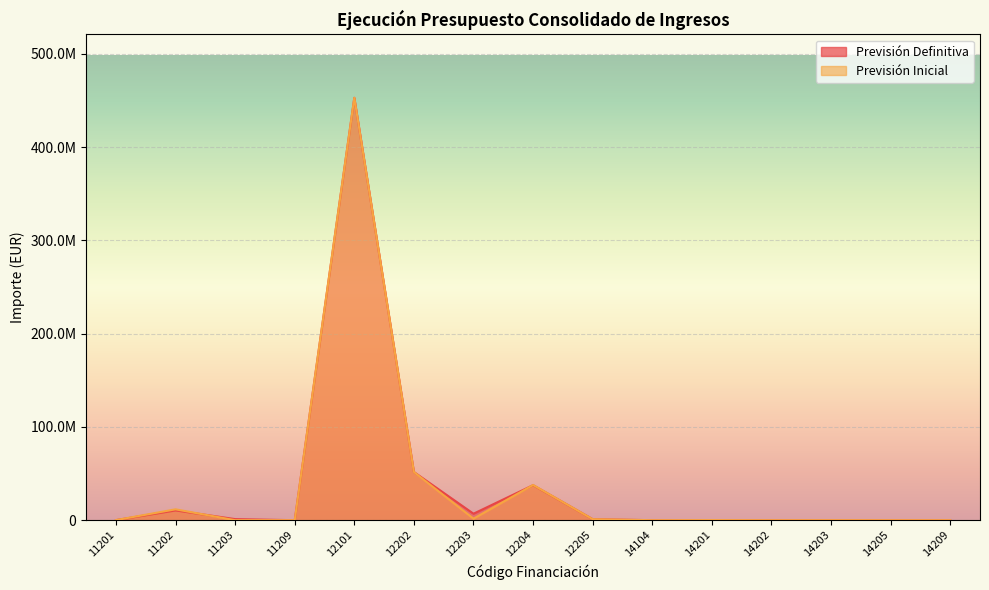

Between 14104 and 11202, which is larger?

11202